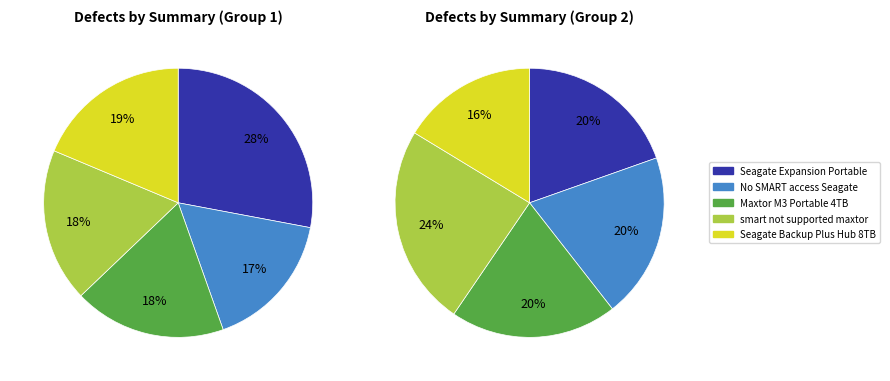

Rank the series at smart not supported maxtor from highest to lowest value.

pie2, pie1